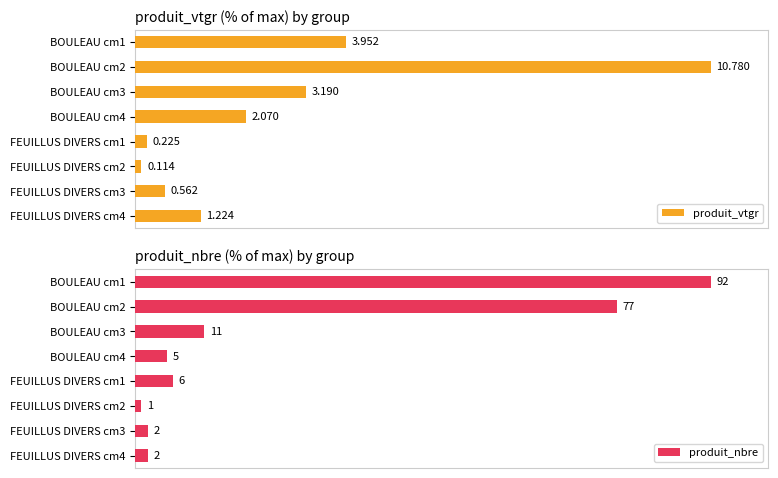

Are the bars grouped side by side (vs. stacked)?

Yes